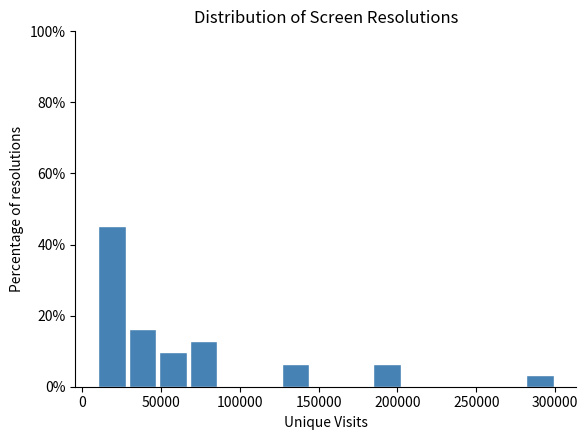

Read against the x-axis, roughly where is the centre of the tallest bar?

20000